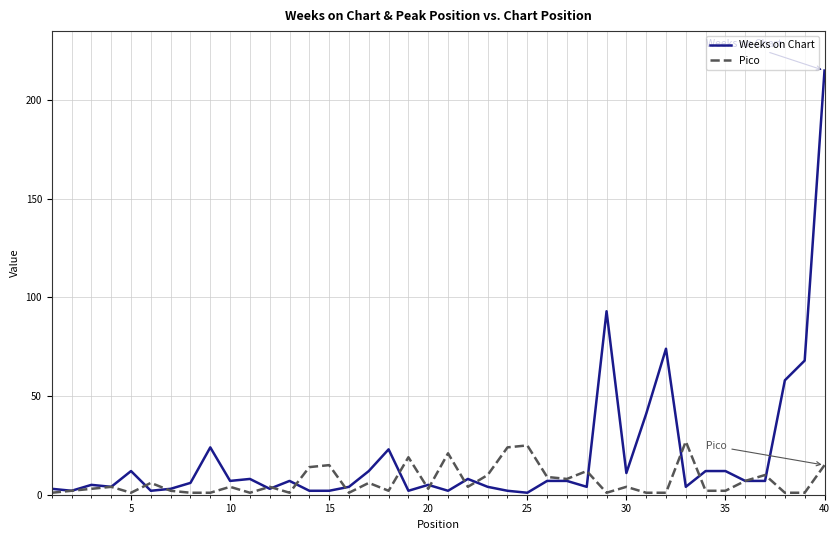

Which series has the largest total across all categories?

Weeks on Chart